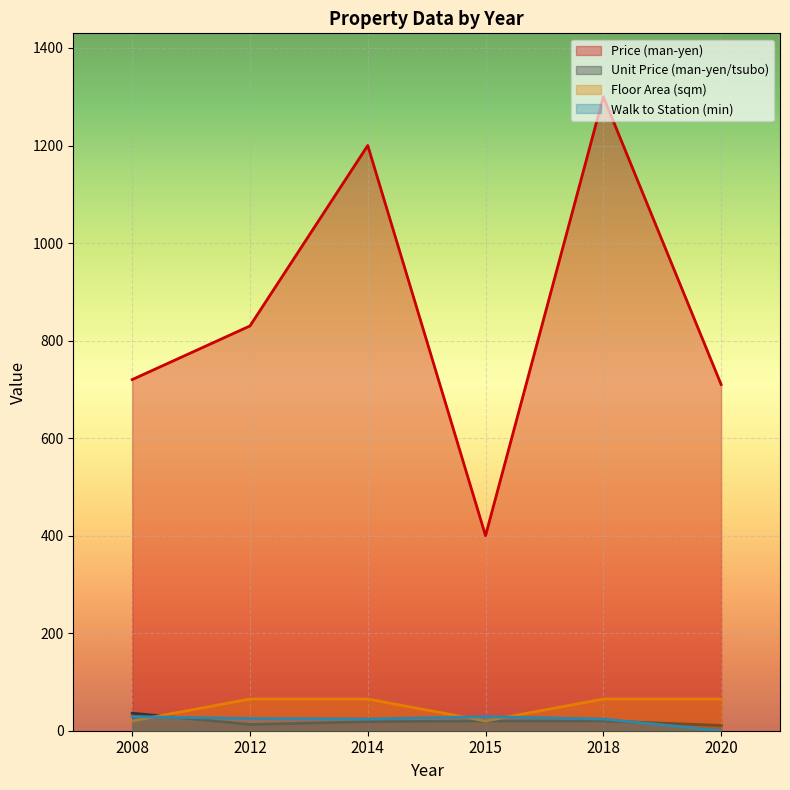

The value of Price (man-yen) at 2018 is 1999.9. True or false?

False